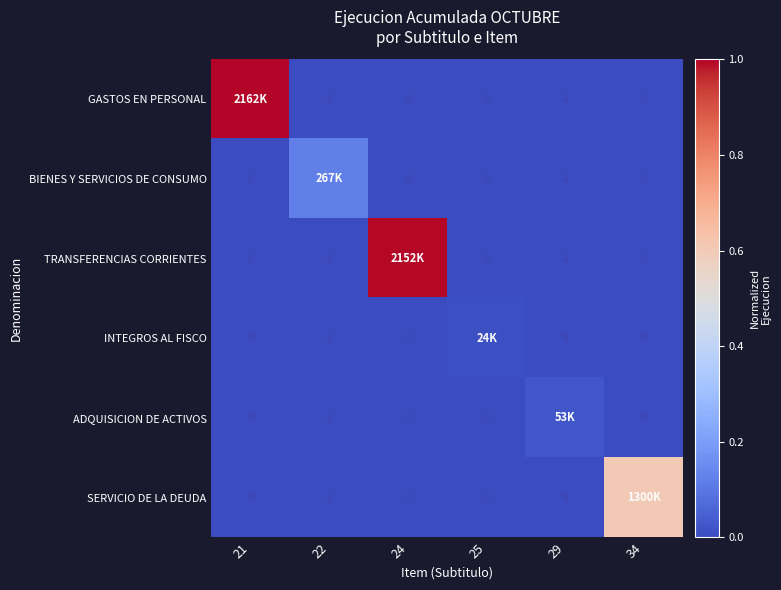

The SERVICIO DE LA DEUDA series shows 0.0 at 22. True or false?

True